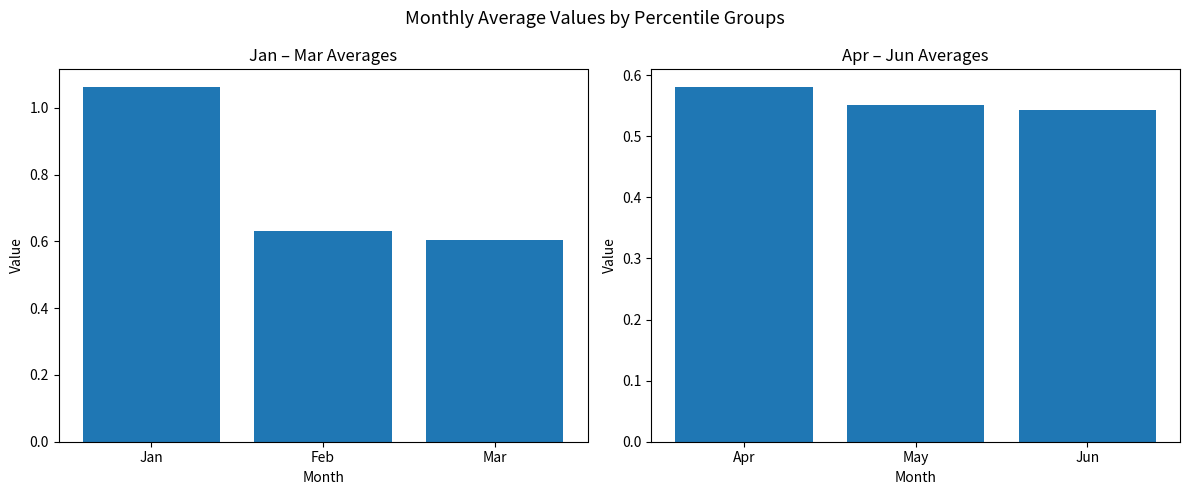

What are all the series names shown in the legend?

Jan-Mar, Apr-Jun